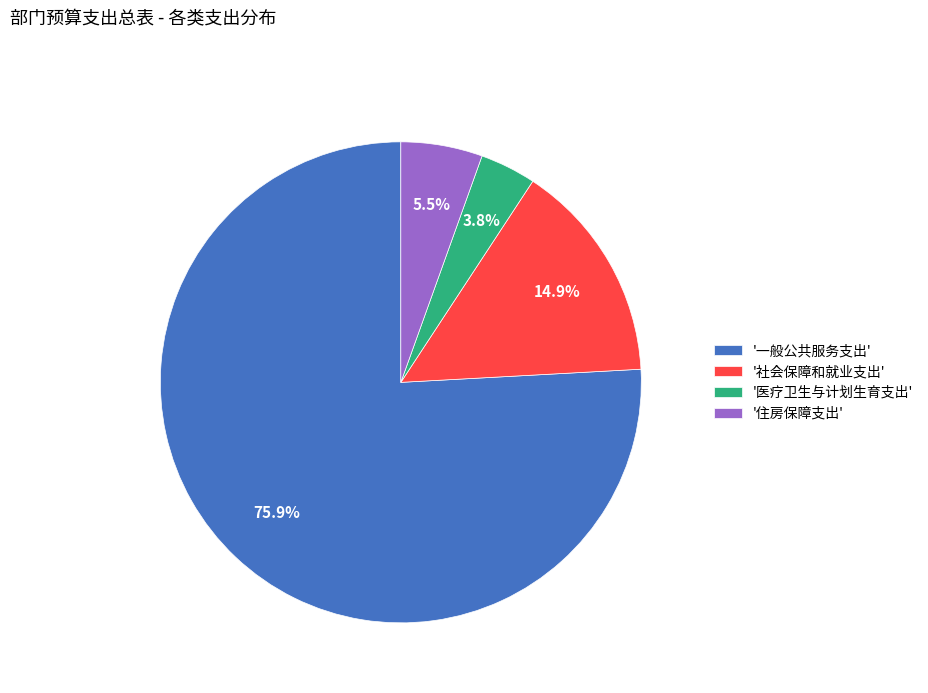

Rank the categories by value from highest to lowest.

'一般公共服务支出', '社会保障和就业支出', '住房保障支出', '医疗卫生与计划生育支出'